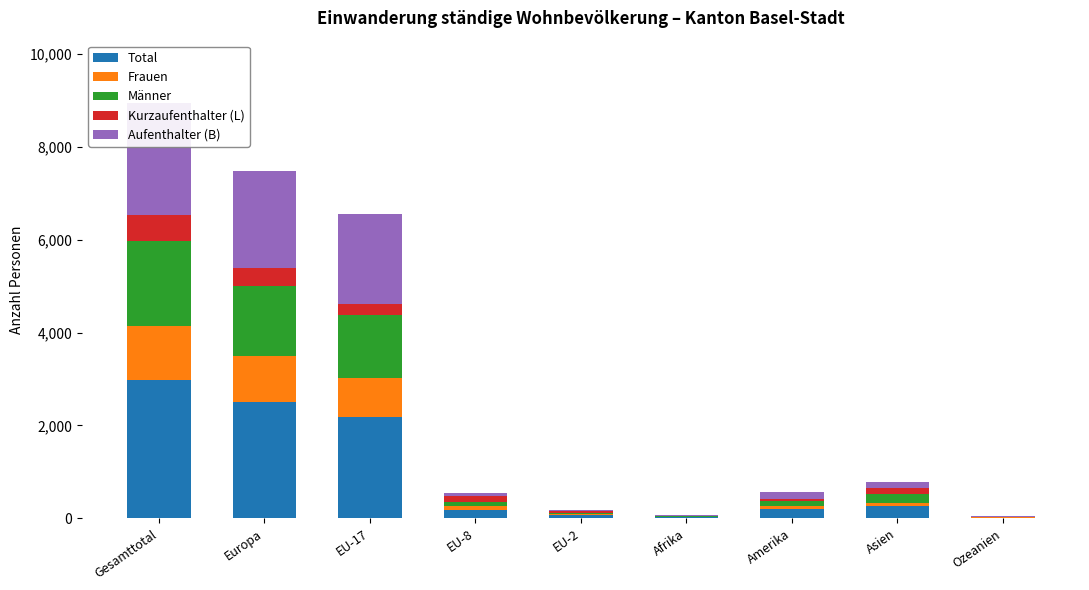

What is the difference between the highest and lowest values at Europa?

2107